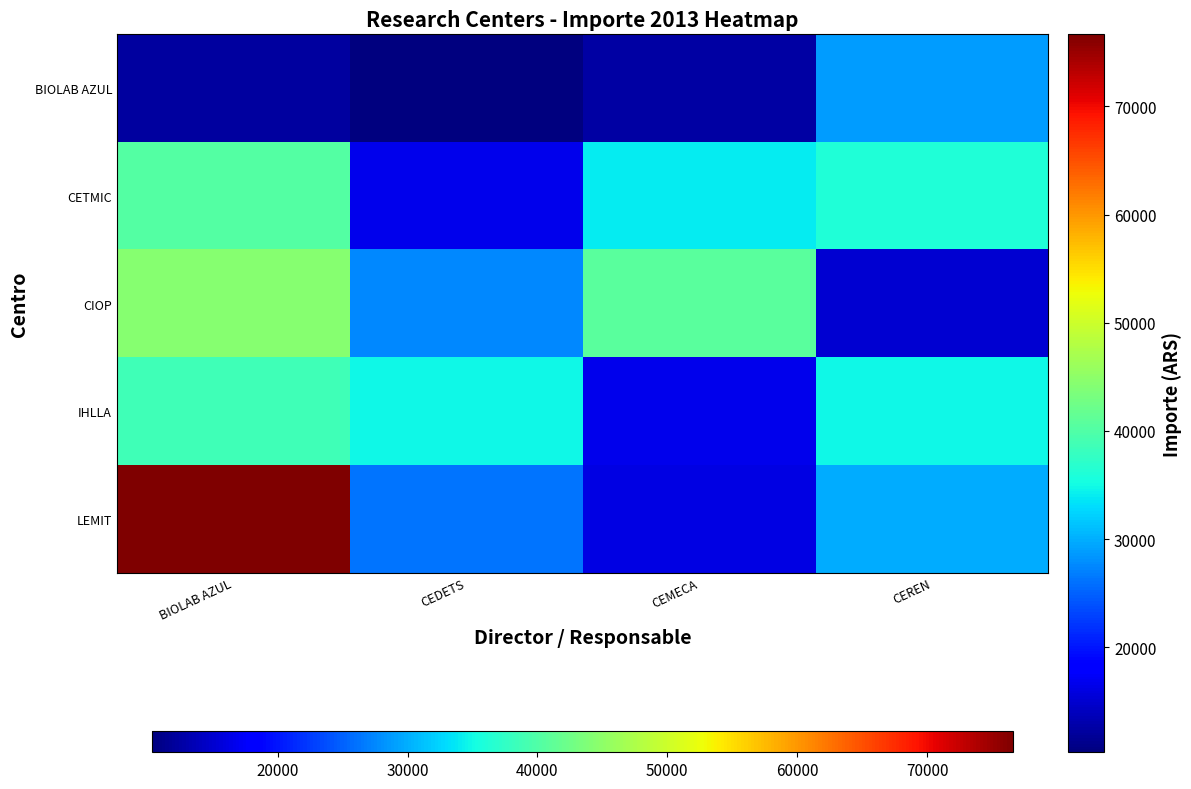

Reading right to left, what are all the values shown in this chart?

BIOLAB AZUL: CEREN=28831.2	CEMECA=12575.0	CEDETS=10312.5	BIOLAB AZUL=12197.5
CETMIC: CEREN=36172.5	CEMECA=34113.8	CEDETS=16594.0	BIOLAB AZUL=40228.8
CIOP: CEREN=15120.0	CEMECA=40755.0	CEDETS=27643.8	BIOLAB AZUL=44448.8
IHLLA: CEREN=34738.8	CEMECA=16593.8	CEDETS=34798.8	BIOLAB AZUL=38676.2
LEMIT: CEREN=29893.8	CEMECA=16107.5	CEDETS=26300.0	BIOLAB AZUL=76653.8